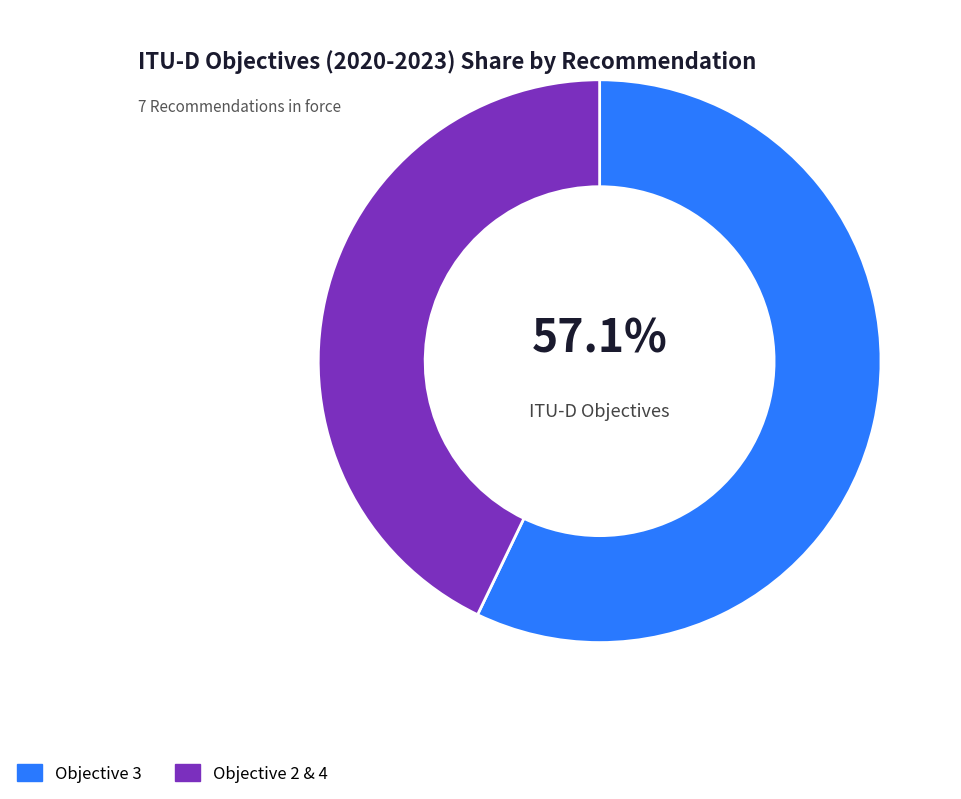

Which category has the smallest portion of the pie?

Objective 2 & 4